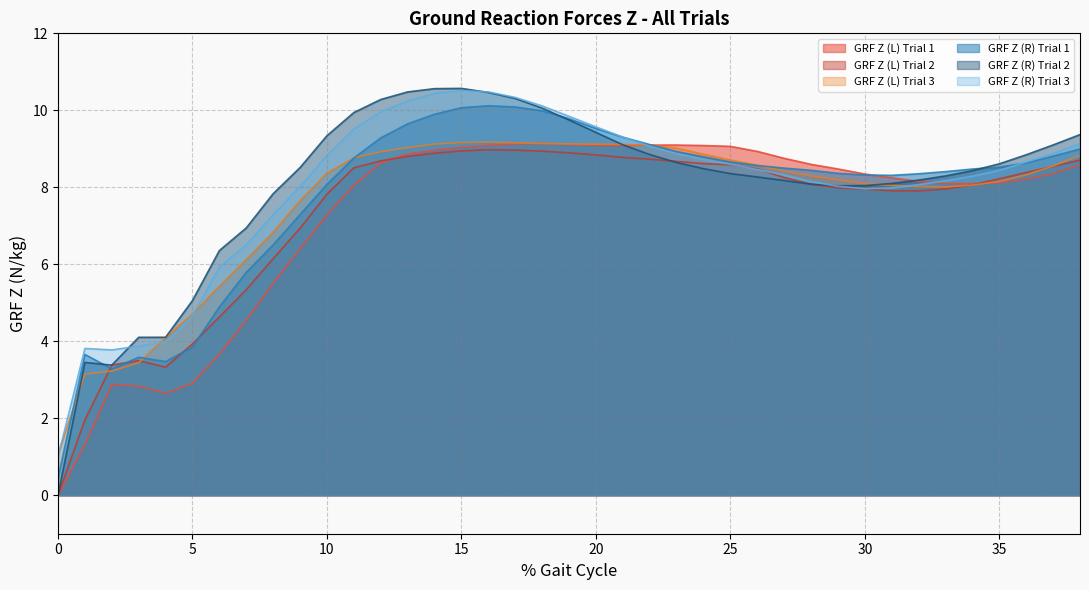

What is the value of the GRF Z (R) Trial 2 point at the 21st from the left?

9.4